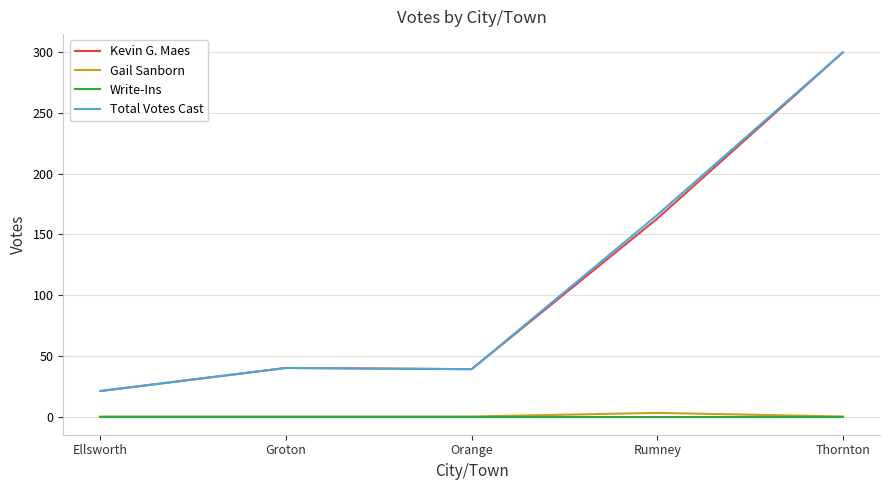

Is the value of Total Votes Cast at Thornton greater than the value of Write-Ins at Ellsworth?

Yes